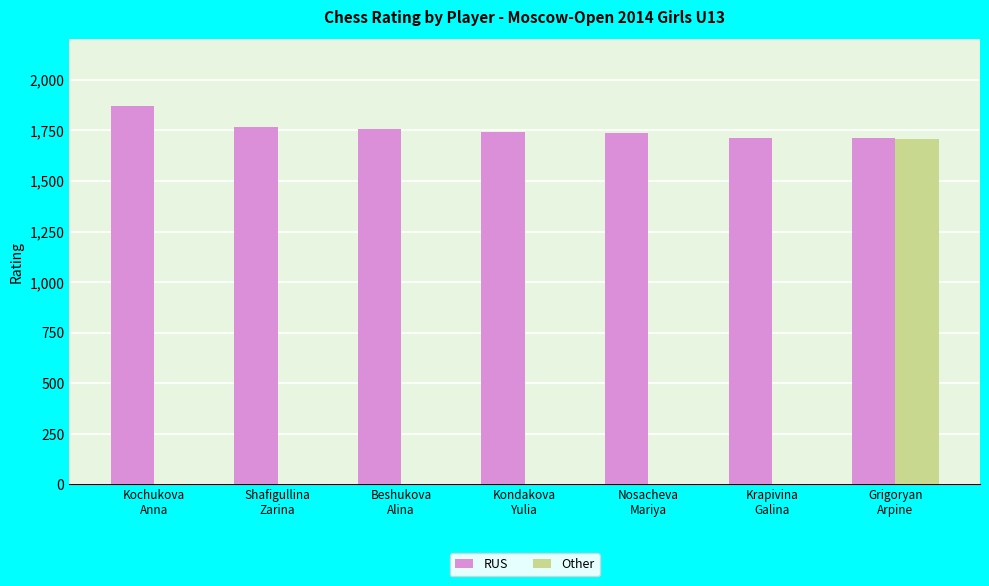

What is the sum of all RUS values?

12297